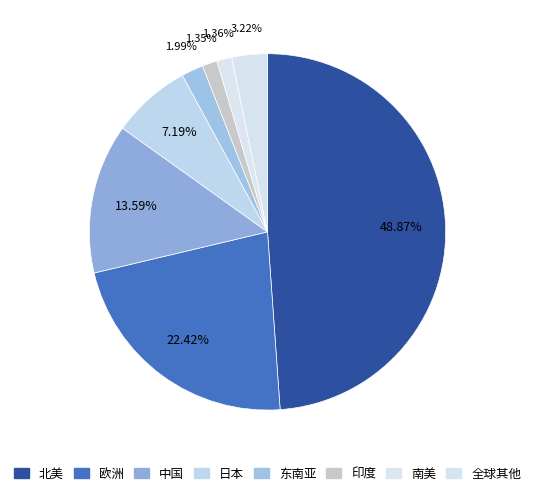

How many segments does this pie chart have?

8